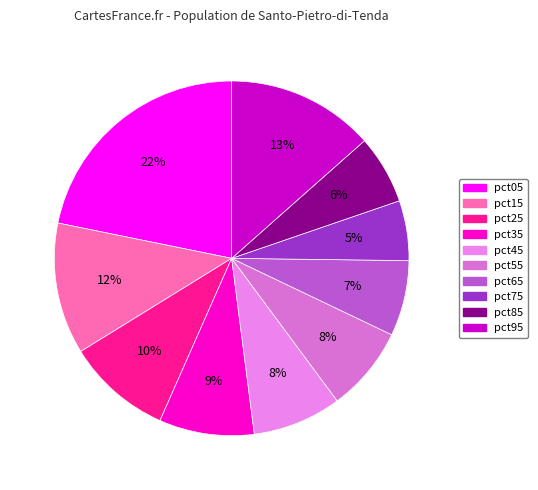

Combined, what portion of the pie is pct75 and pct65?

12.4%